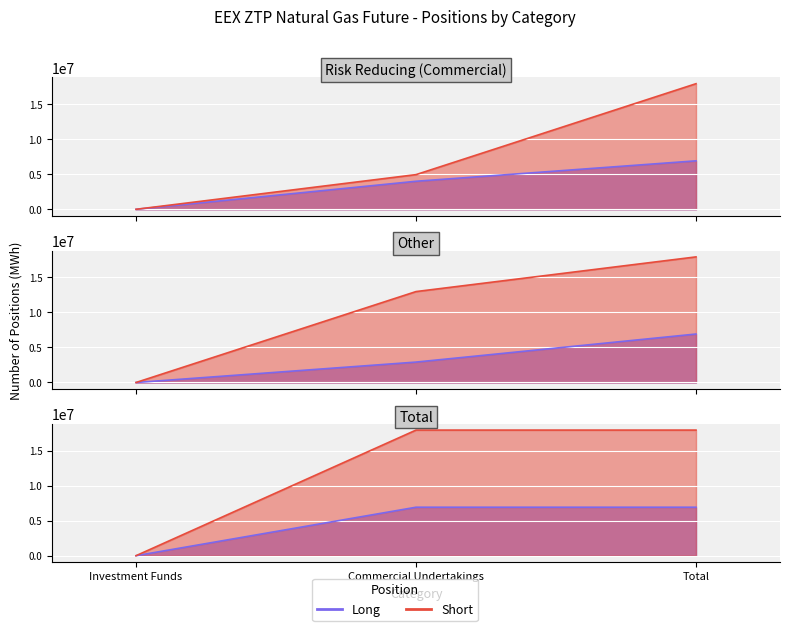

Where is Short nearest to the value 8966676?

Risk reducing directly related to commercial